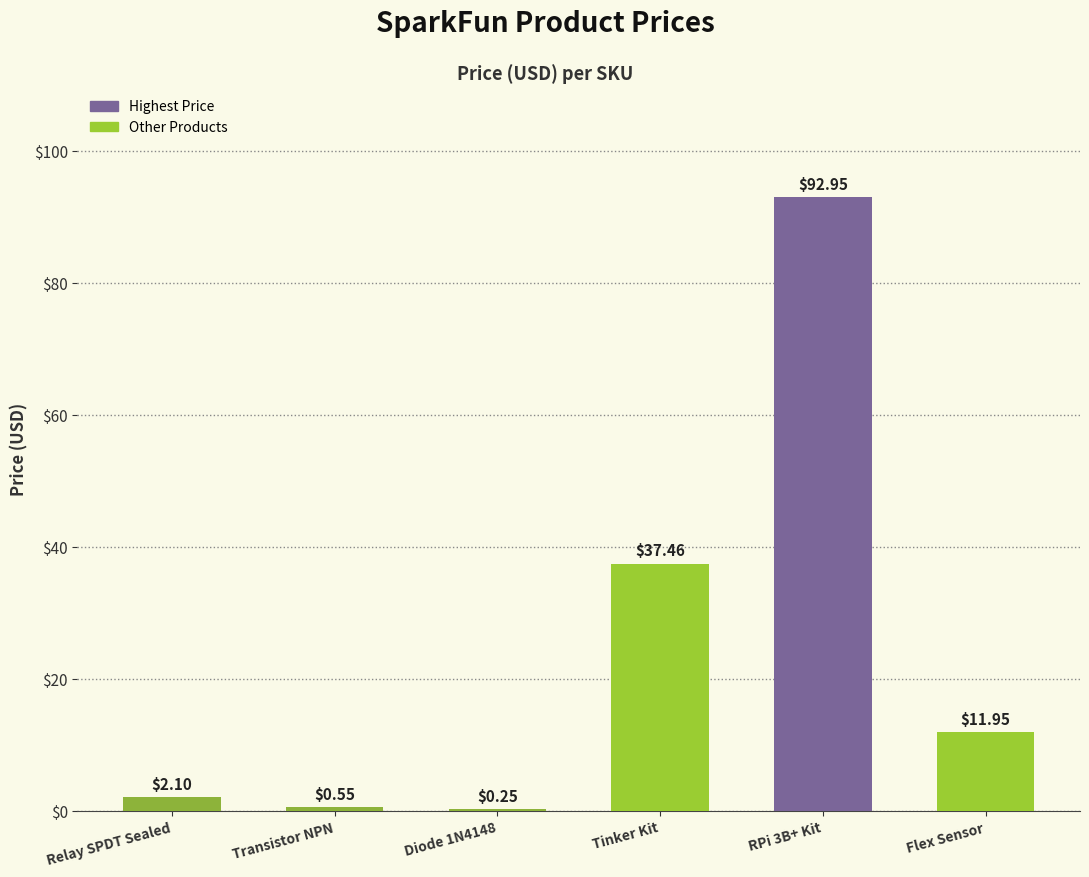

Where does the data first go above 11?

Tinker Kit